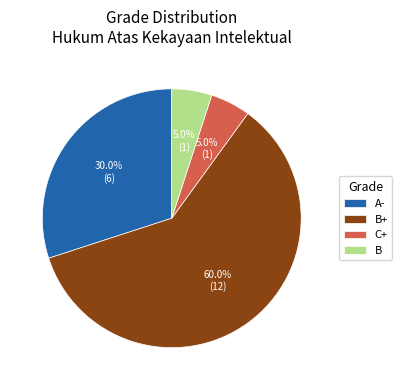

Is there a majority slice in this chart?

Yes